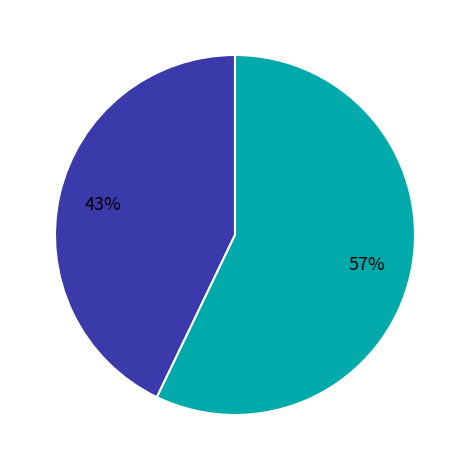

To the nearest percent, what is the average slice percentage?

50%